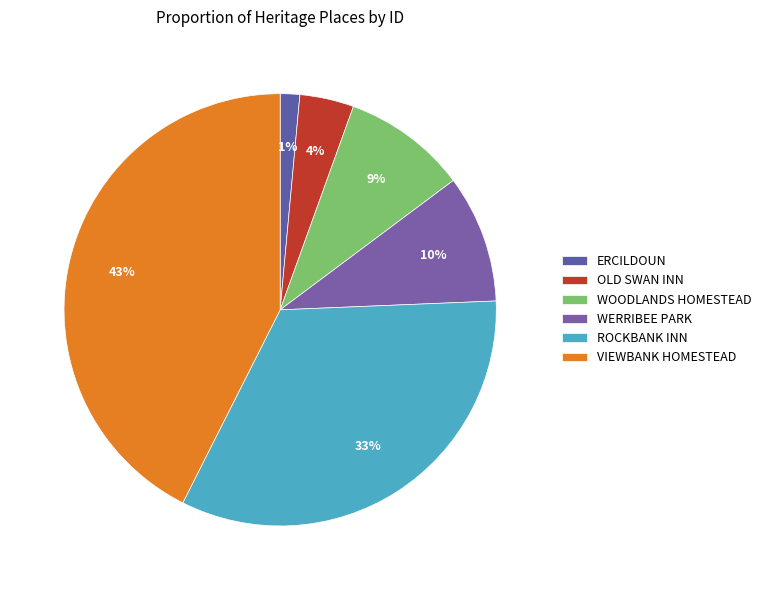

What percentage do ERCILDOUN and WOODLANDS HOMESTEAD together represent?

10.7%